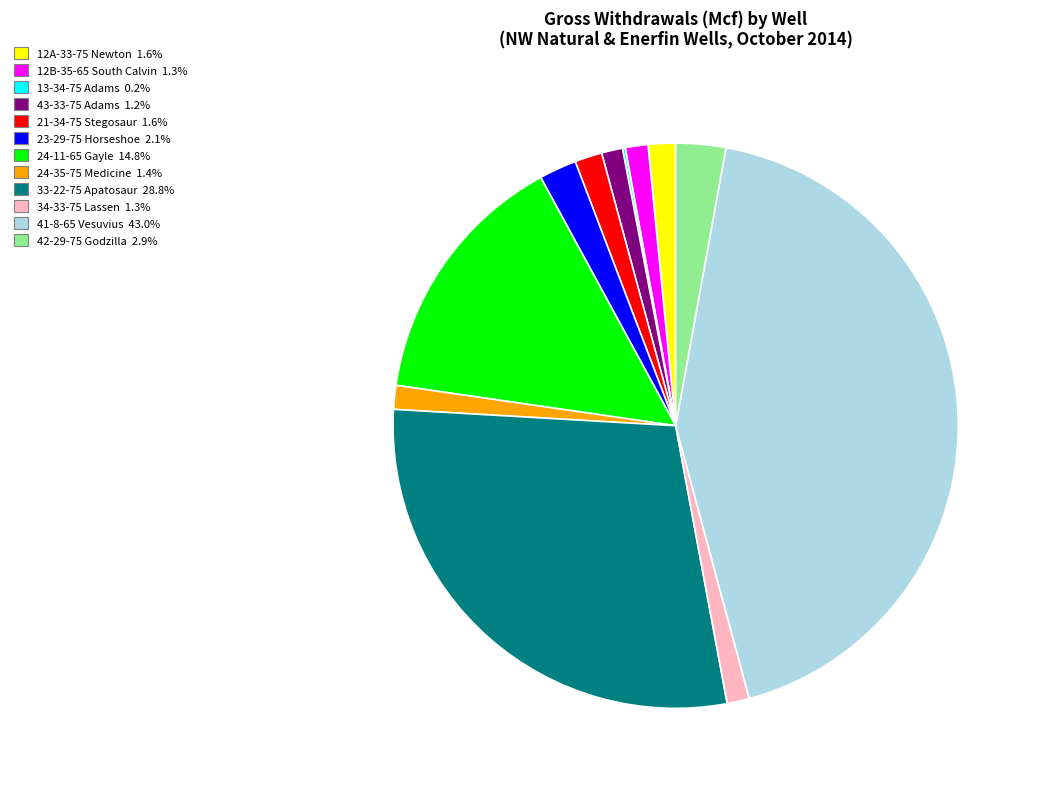

Is there any slice that represents more than half of the pie?

No